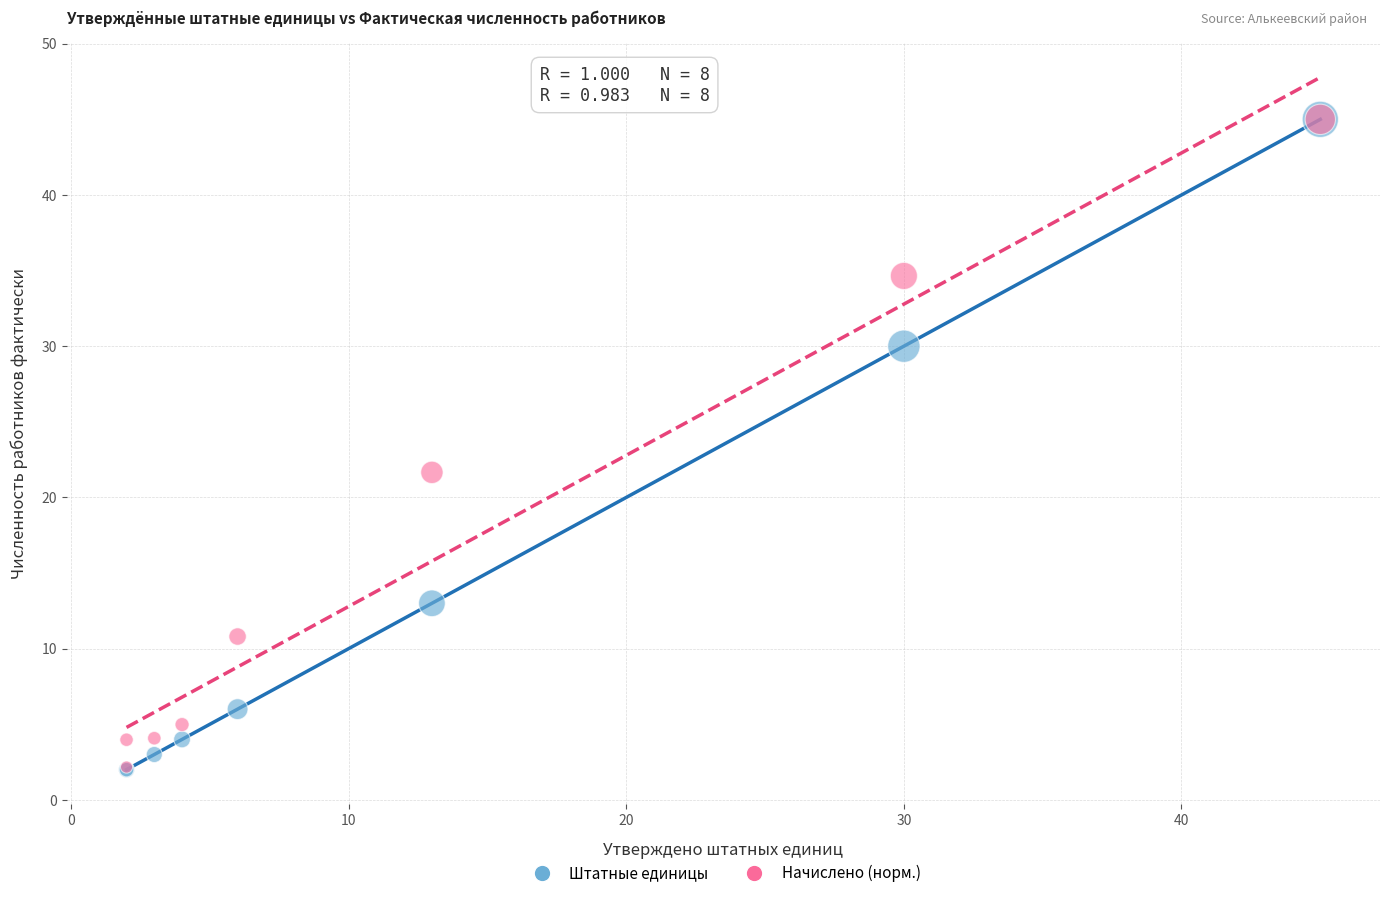

Across all series, what Y value is closest to 23?

21.7